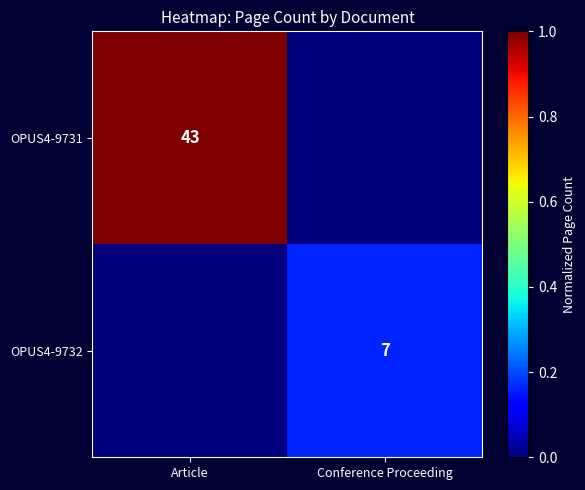

The value of OPUS4-9732 at Conference Proceeding is 7. True or false?

True